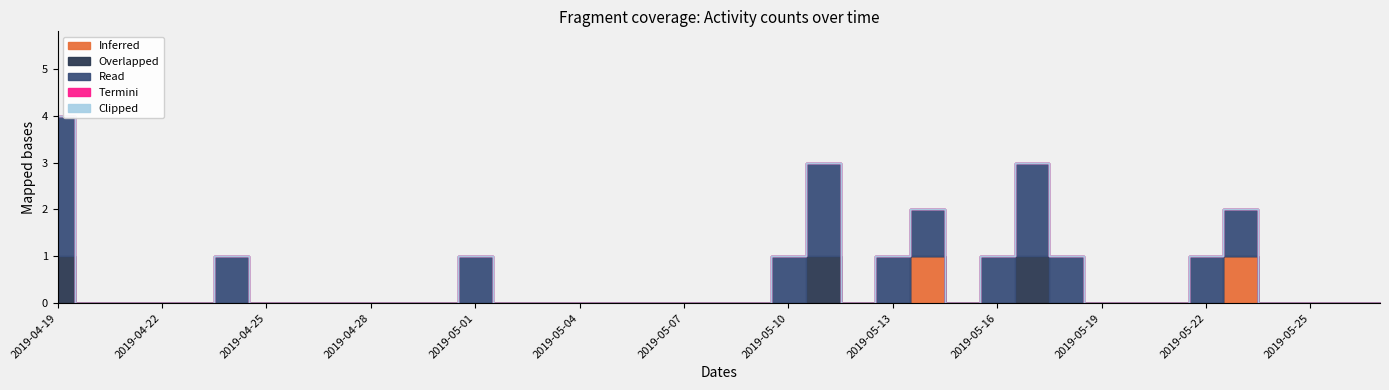

Is the value of Clipped at 2019-05-06 greater than the value of Termini at 2019-05-17?

No